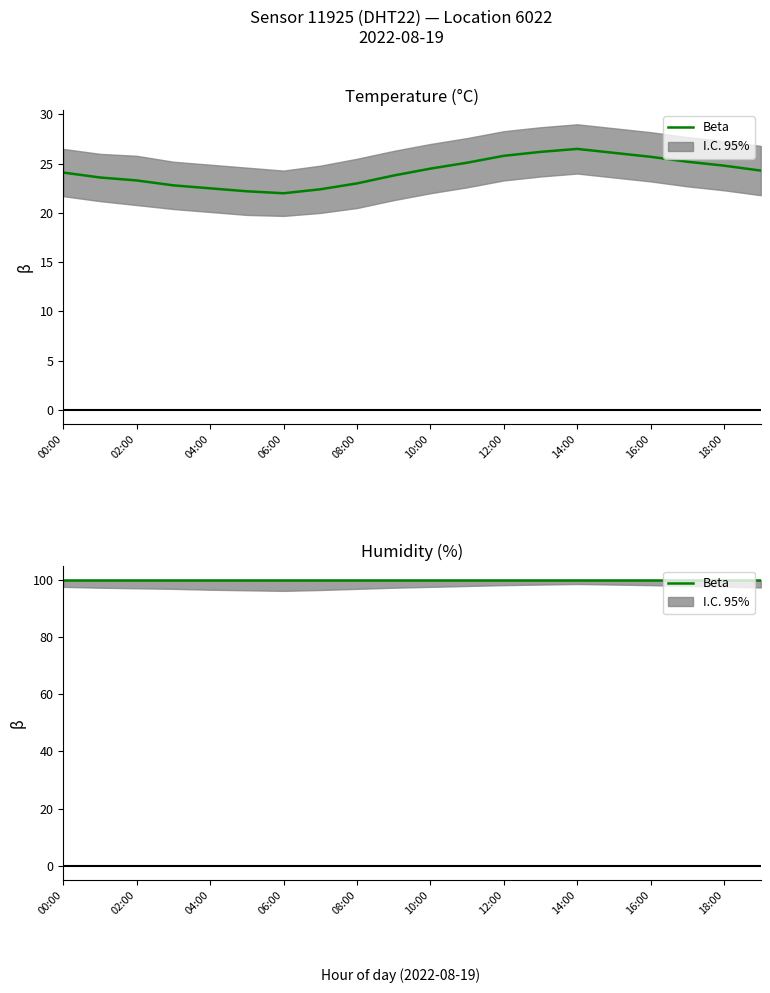

True or false: temperature has a value of 22.2 at 05:00.

True